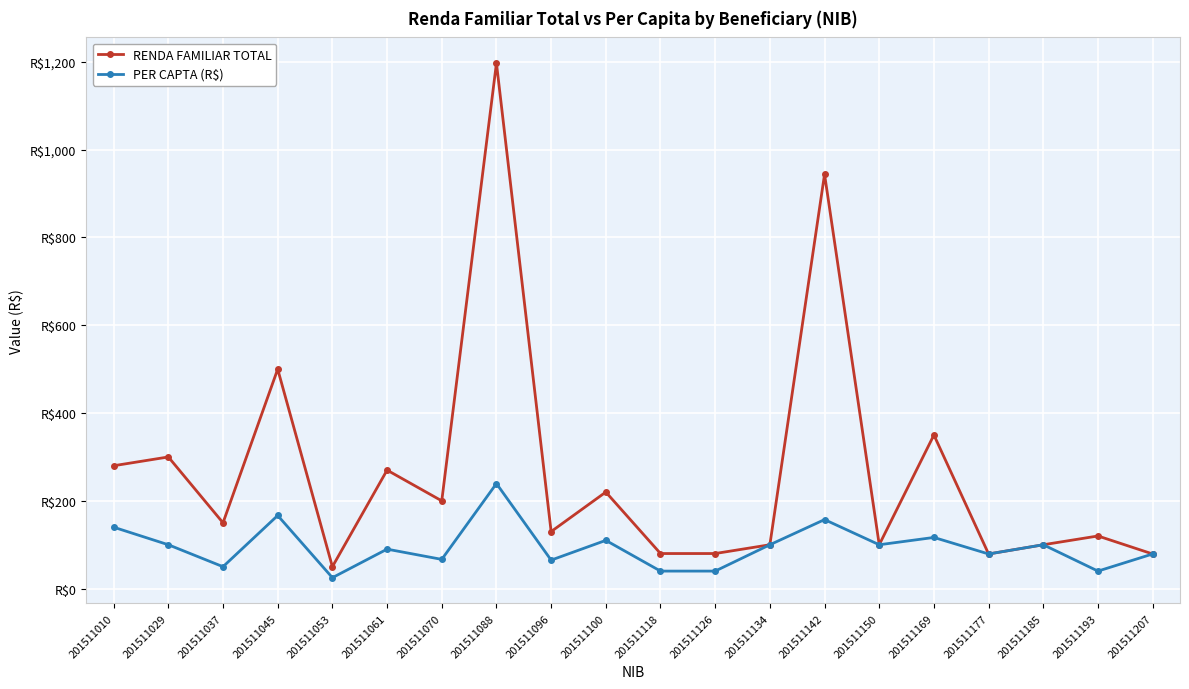

What is the value of the PER CAPTA (R$) point at the 11th from the left?

40.0